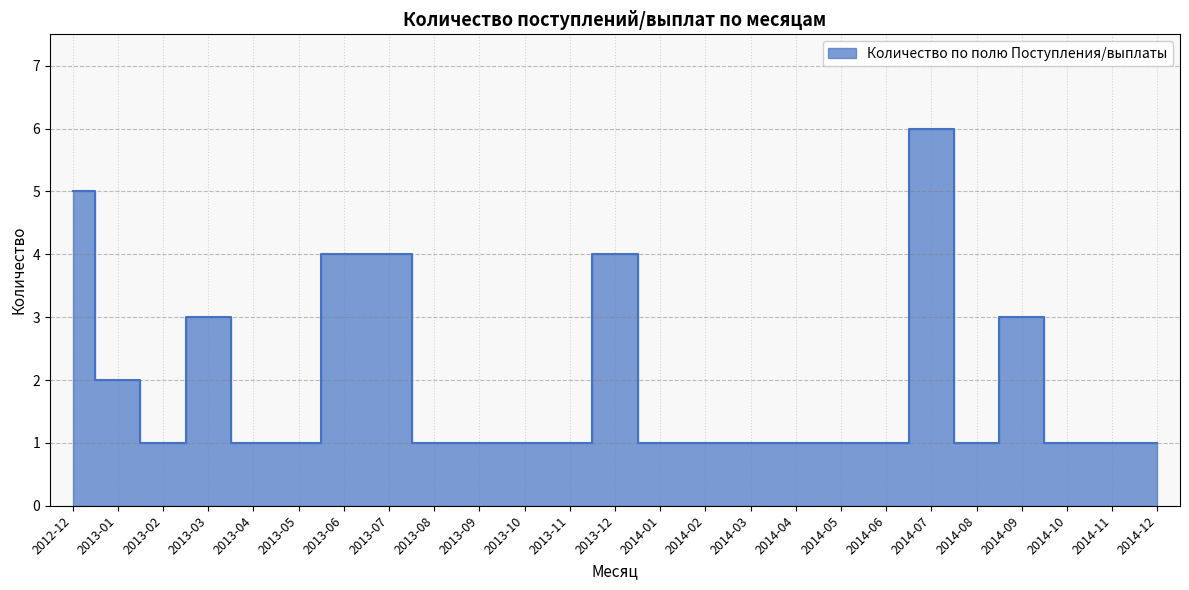

Reading right to left, what are all the values shown in this chart?

2014-12=1	2014-11=1	2014-10=1	2014-09=3	2014-08=1	2014-07=6	2014-06=1	2014-05=1	2014-04=1	2014-03=1	2014-02=1	2014-01=1	2013-12=4	2013-11=1	2013-10=1	2013-09=1	2013-08=1	2013-07=4	2013-06=4	2013-05=1	2013-04=1	2013-03=3	2013-02=1	2013-01=2	2012-12=5